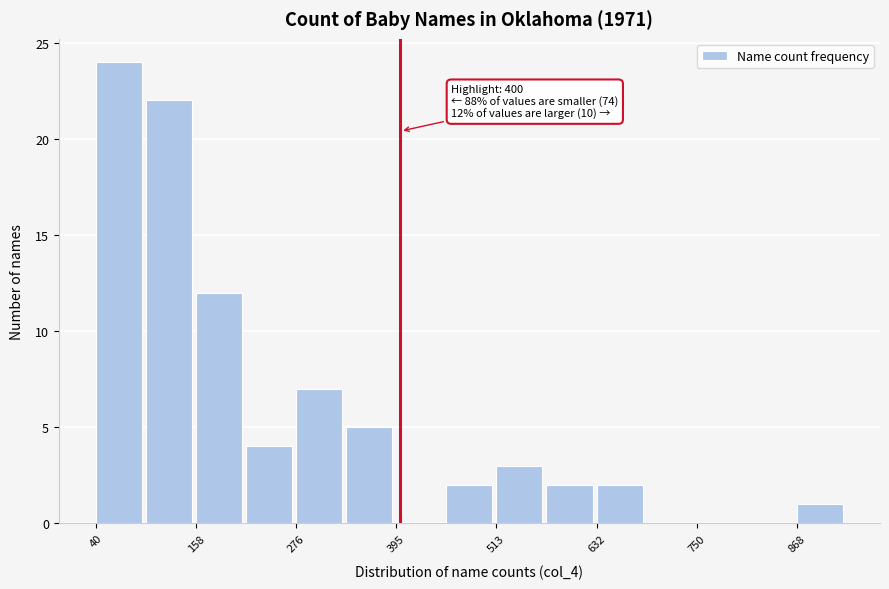

Around what value on the x-axis is the tallest bar? Give the approximate position of its centre, as read against the axis.

60